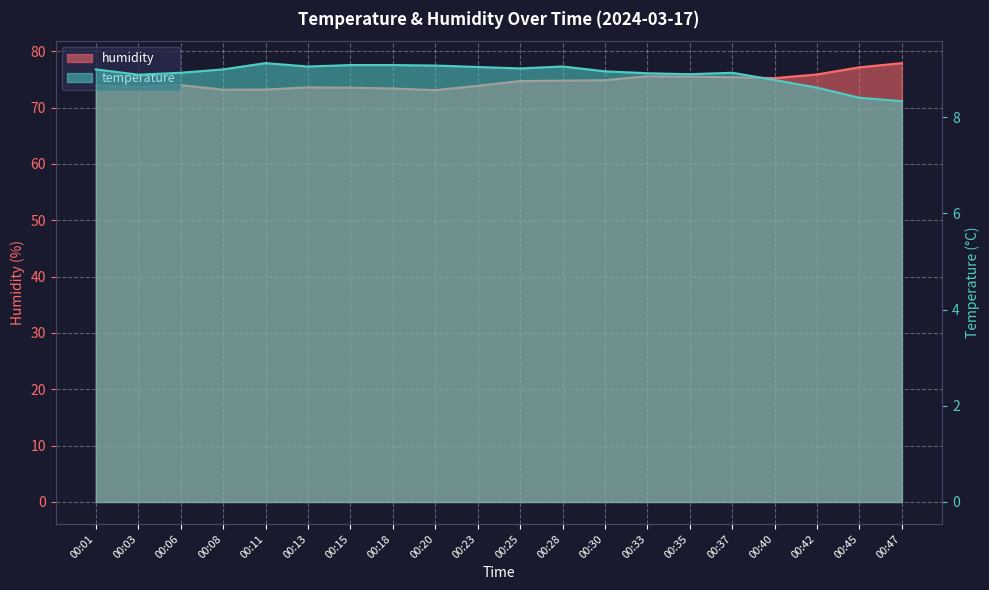

How many data points in humidity are less than 74?

9